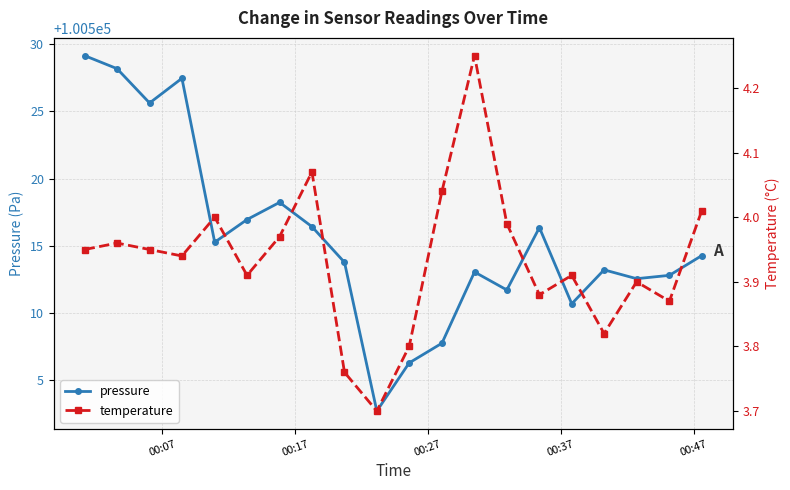

How many lines are shown in the chart?

2